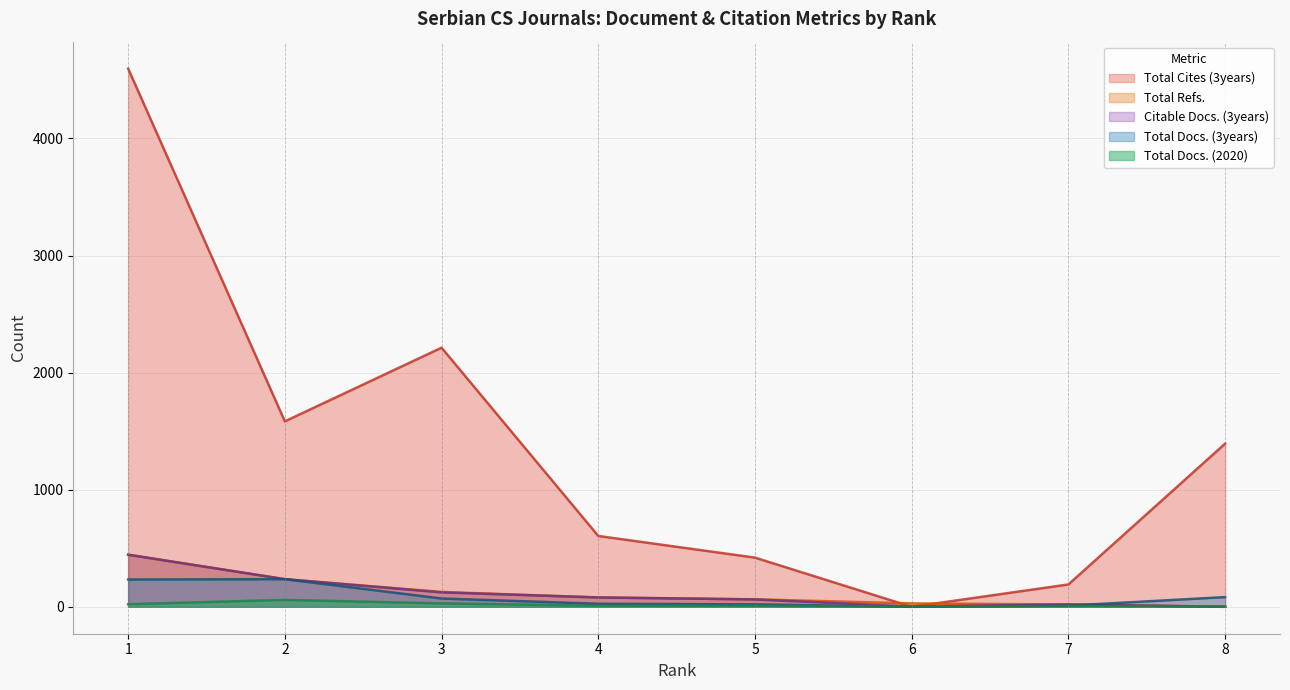

What is the sum of the Total Docs. (3years) values at 2 and 1?

469